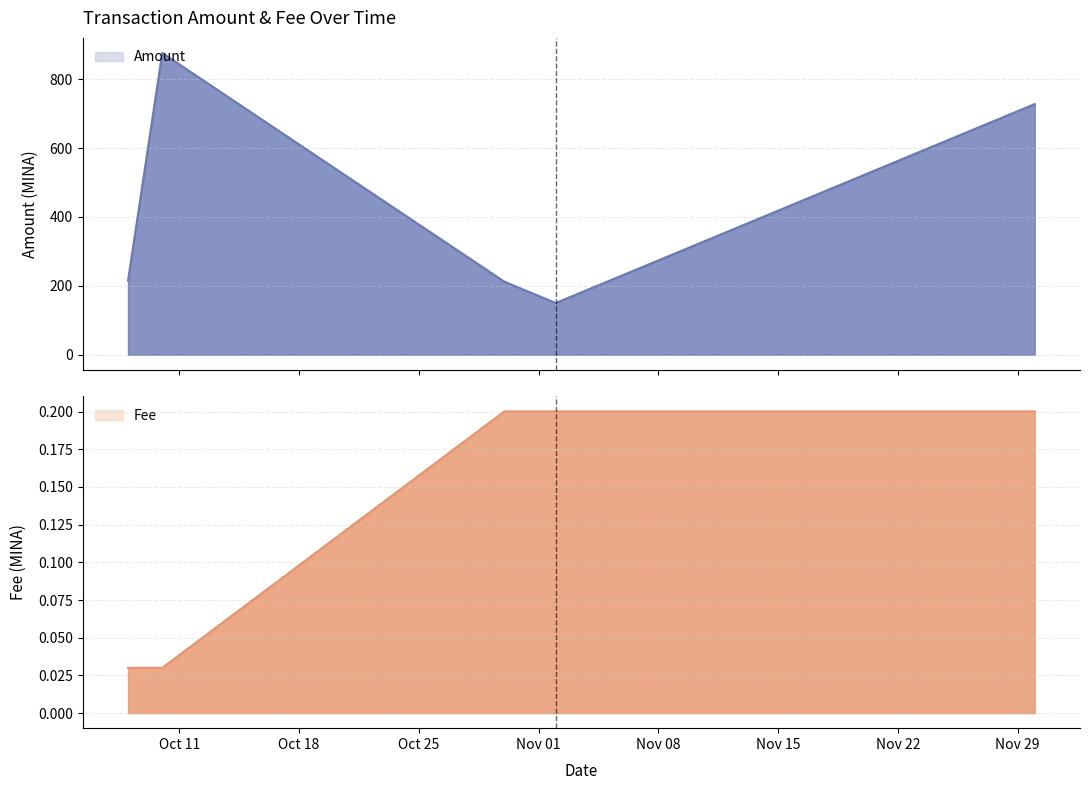

What is the maximum value shown in the chart?

876.5